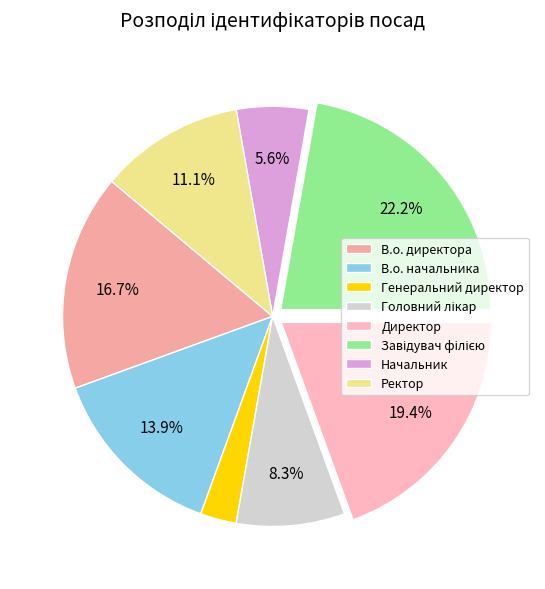

Is there a majority slice in this chart?

No